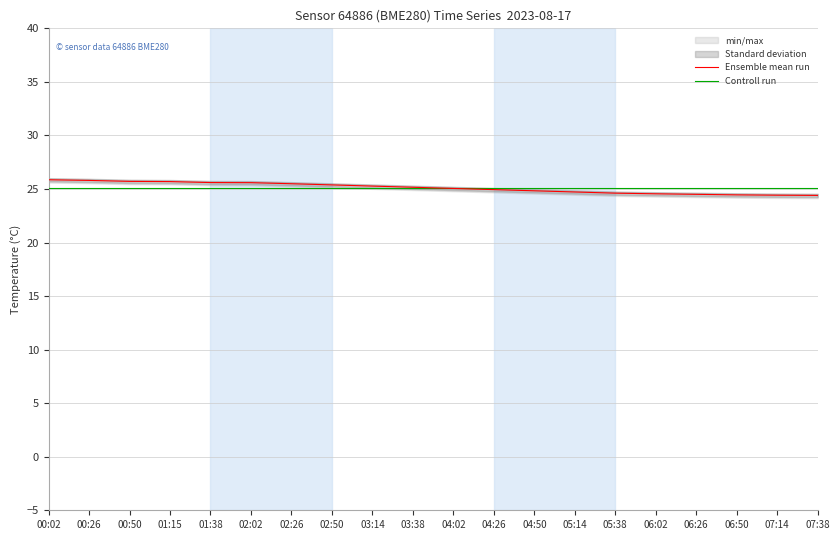

Is this an area chart (filled region under the line)?

No